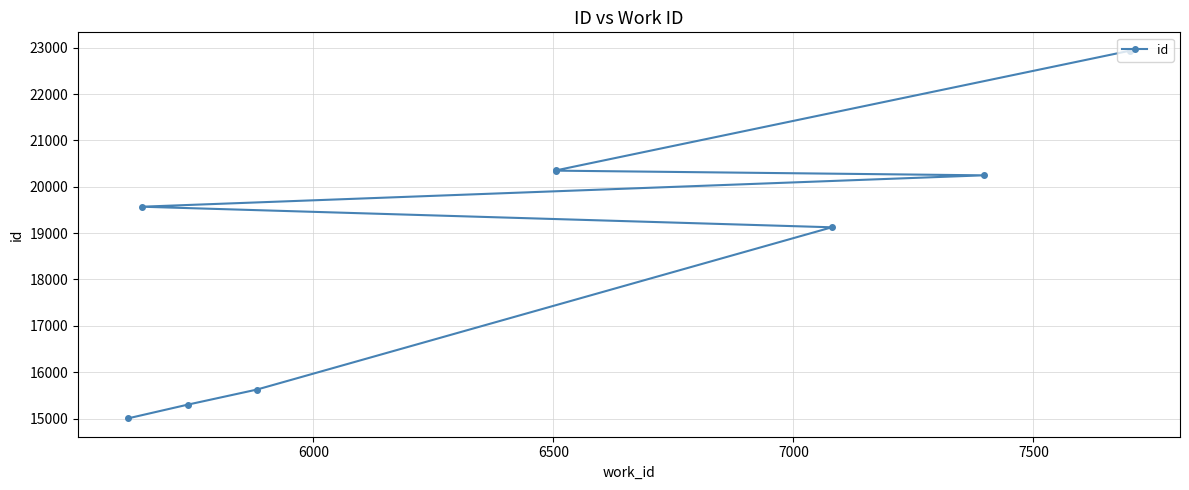

What is the value of the 4th point from the left?

19125